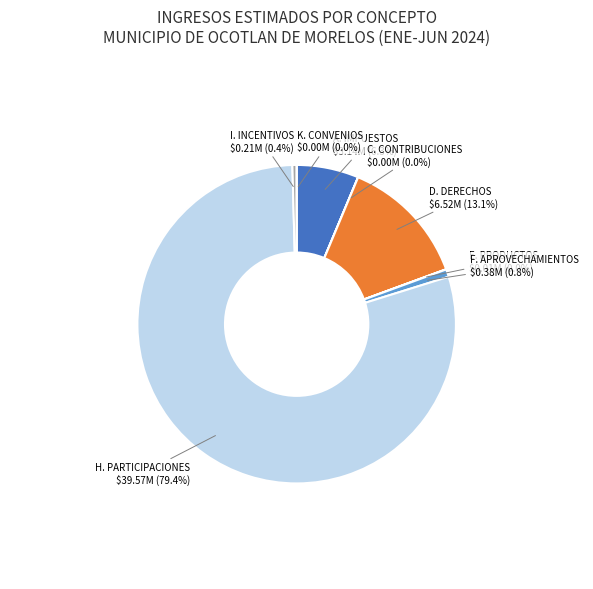

What is the majority slice?

H. PARTICIPACIONES